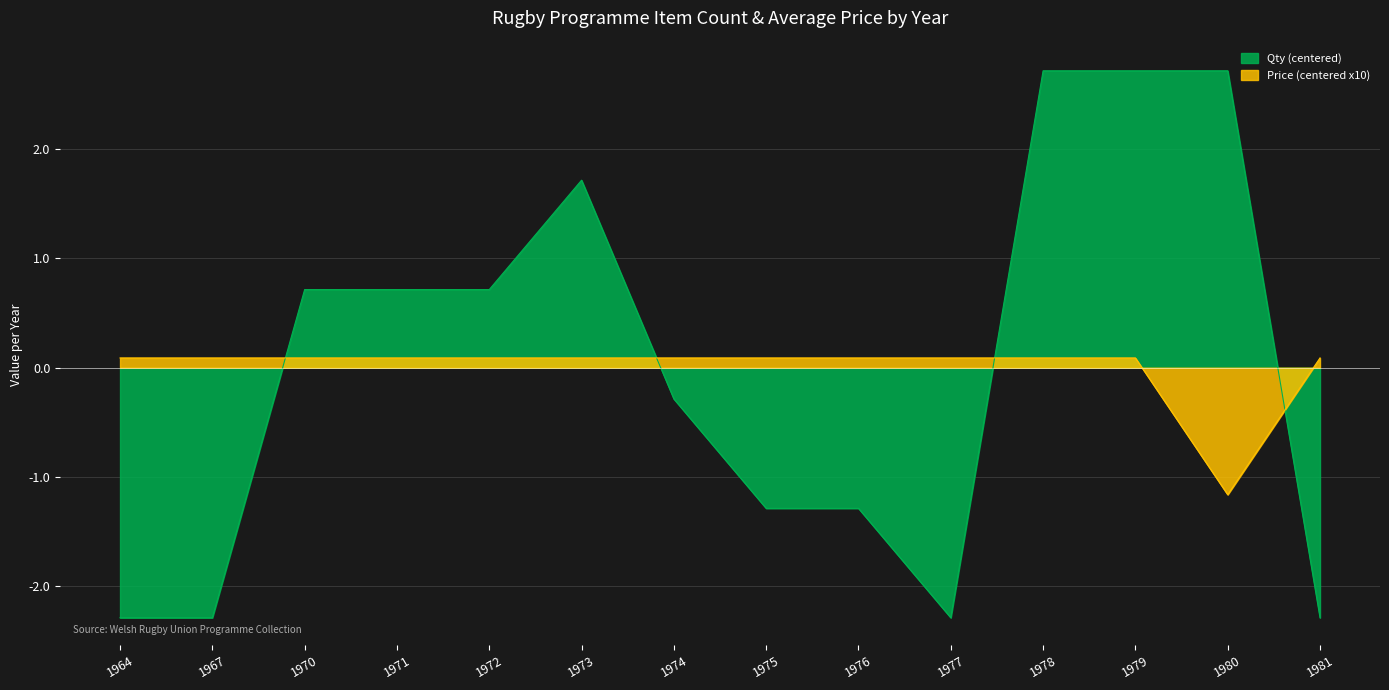

List the labels in order of Qty value, largest first.

1978, 1979, 1980, 1973, 1970, 1971, 1972, 1974, 1975, 1976, 1964, 1967, 1977, 1981